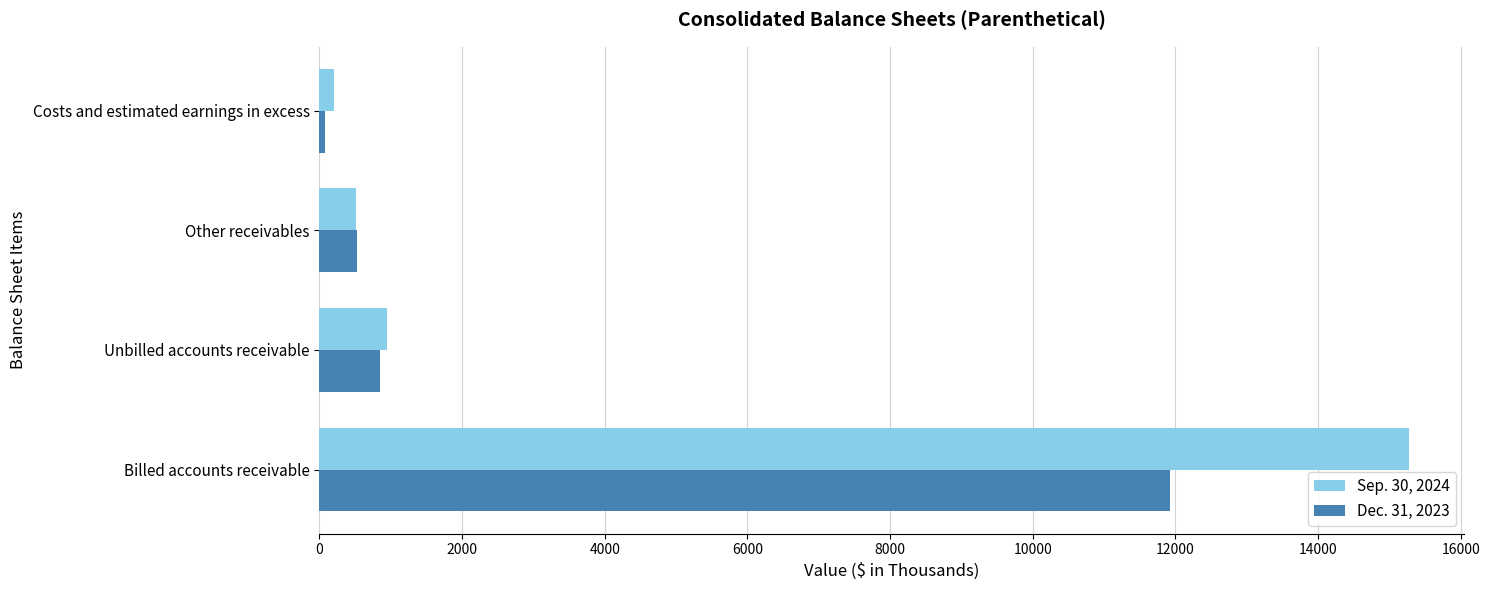

Which series has the largest total across all categories?

Sep. 30, 2024